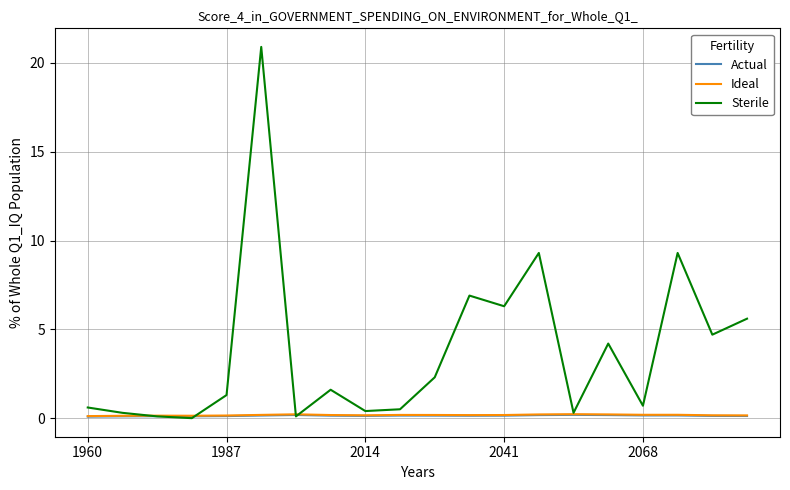

What is the greatest value displayed?

20.9